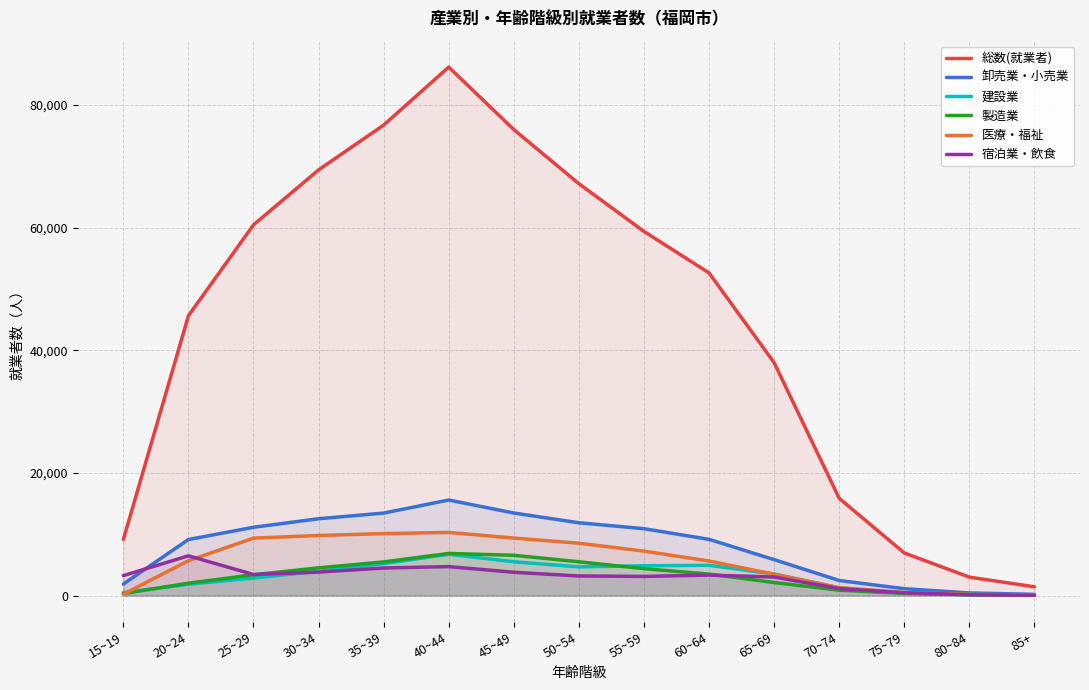

What is the label of the 2nd point from the right?

80~84